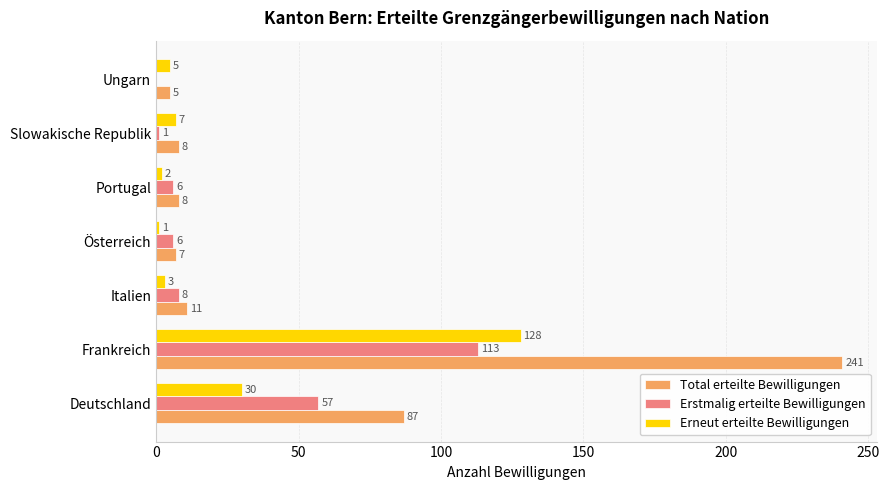

Which series has the largest range (max minus min)?

Total erteilte Bewilligungen